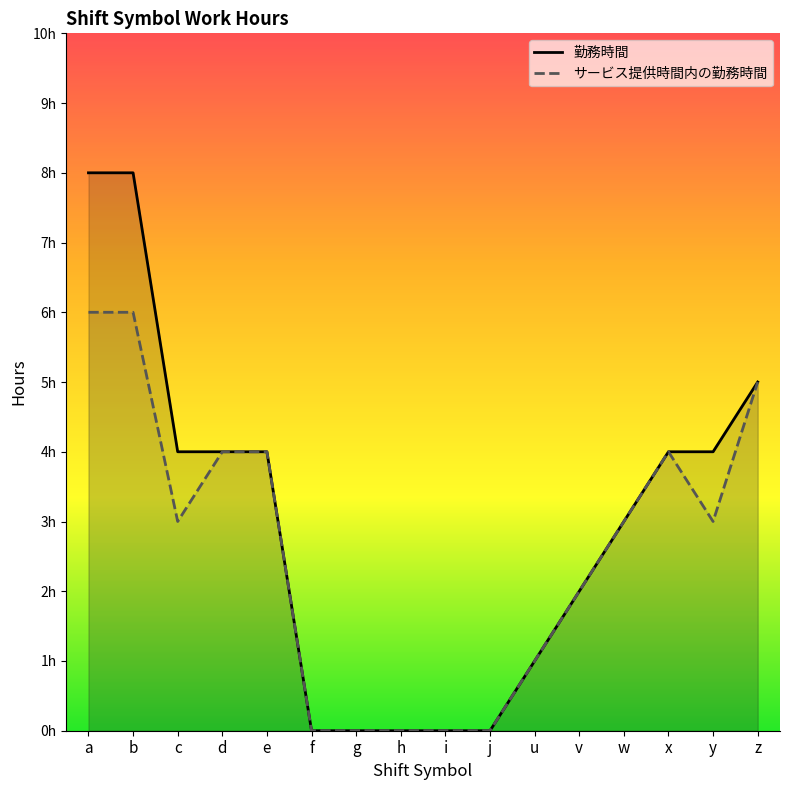

What is the label of the 10th point from the left?

j